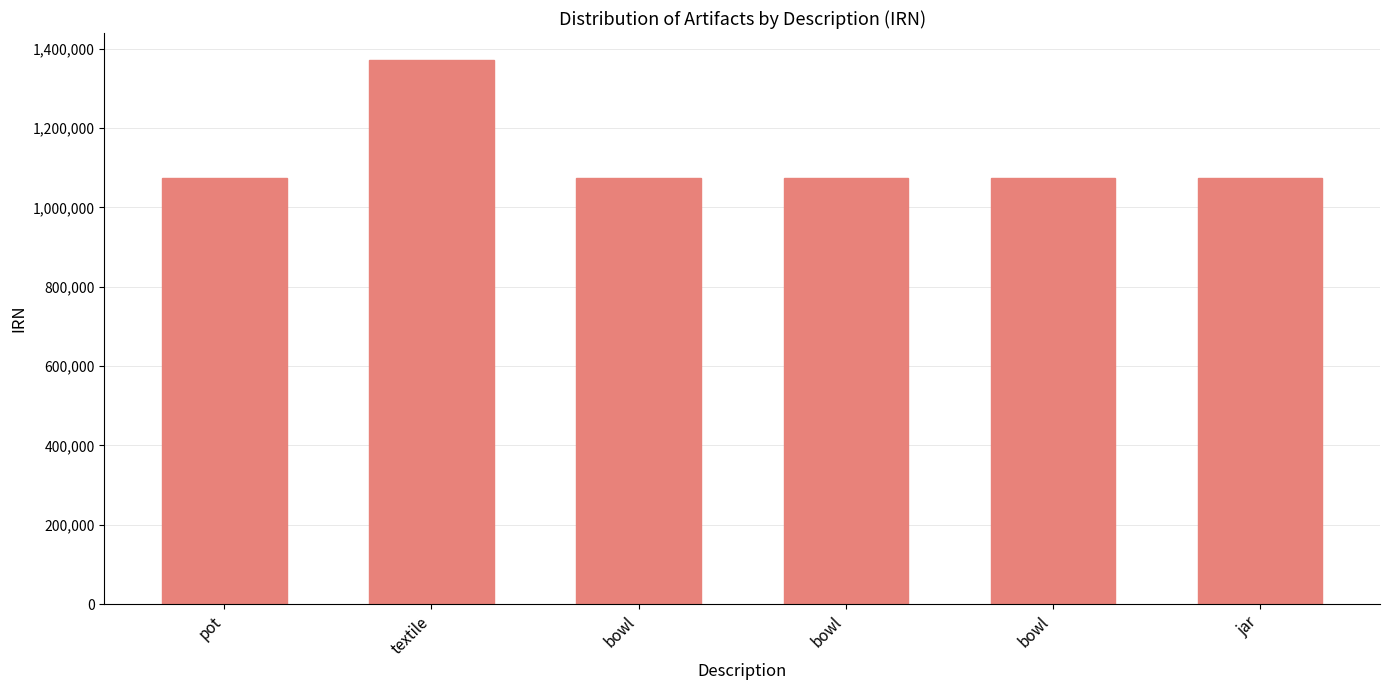

What is the average value?

1123260